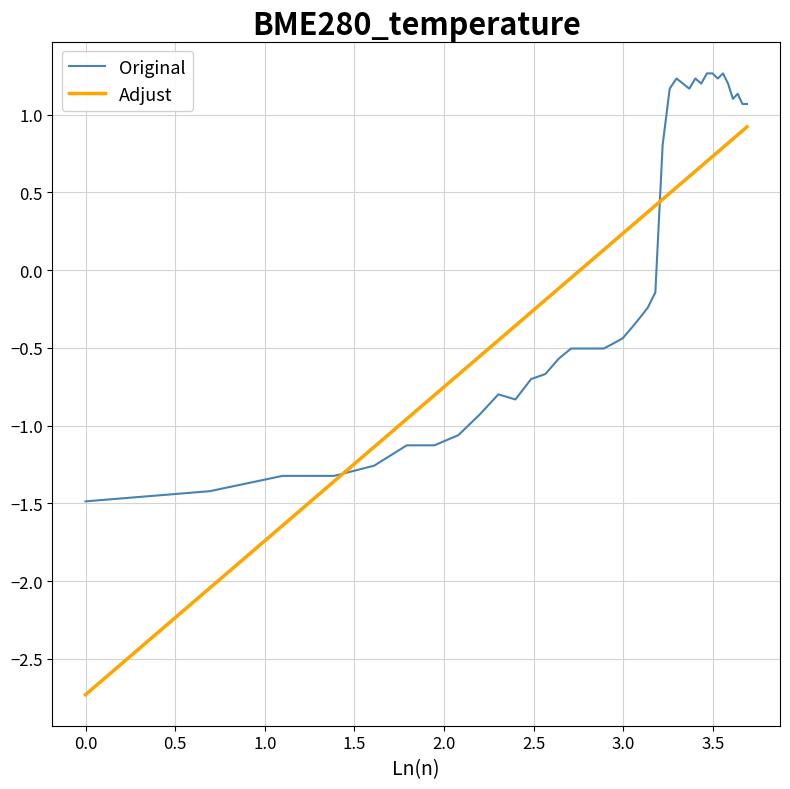

How many lines are shown in the chart?

2